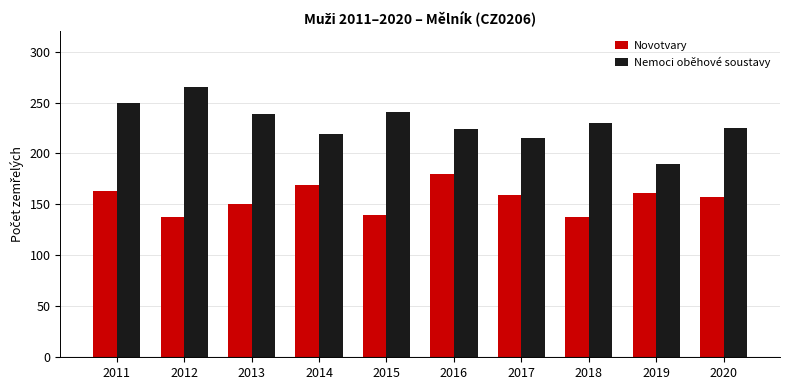

The value of Nemoci oběhové soustavy at 2016 is 95. True or false?

False